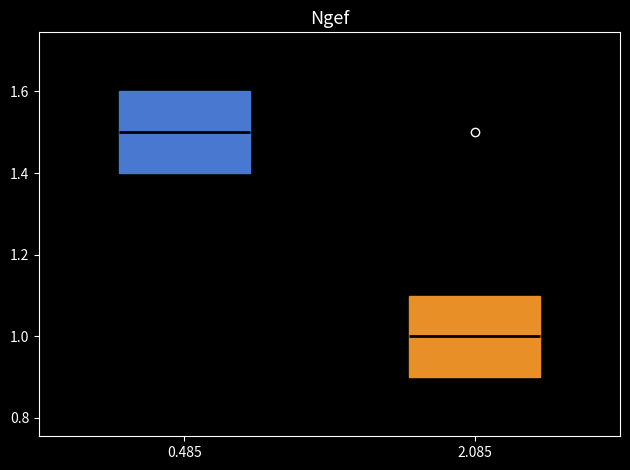

Which box has the lowest median line?

2.085